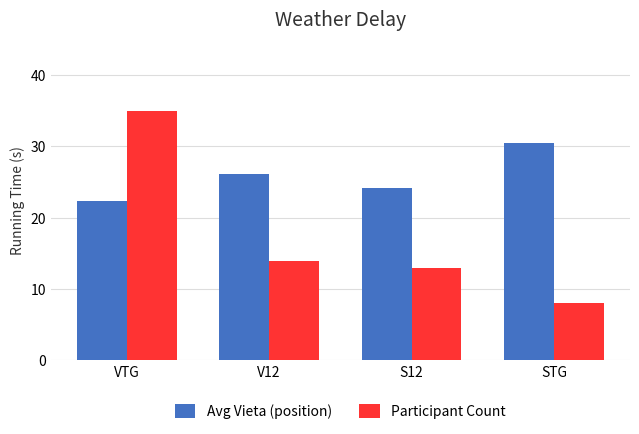

Which series has the largest total across all categories?

Avg Vieta (position)